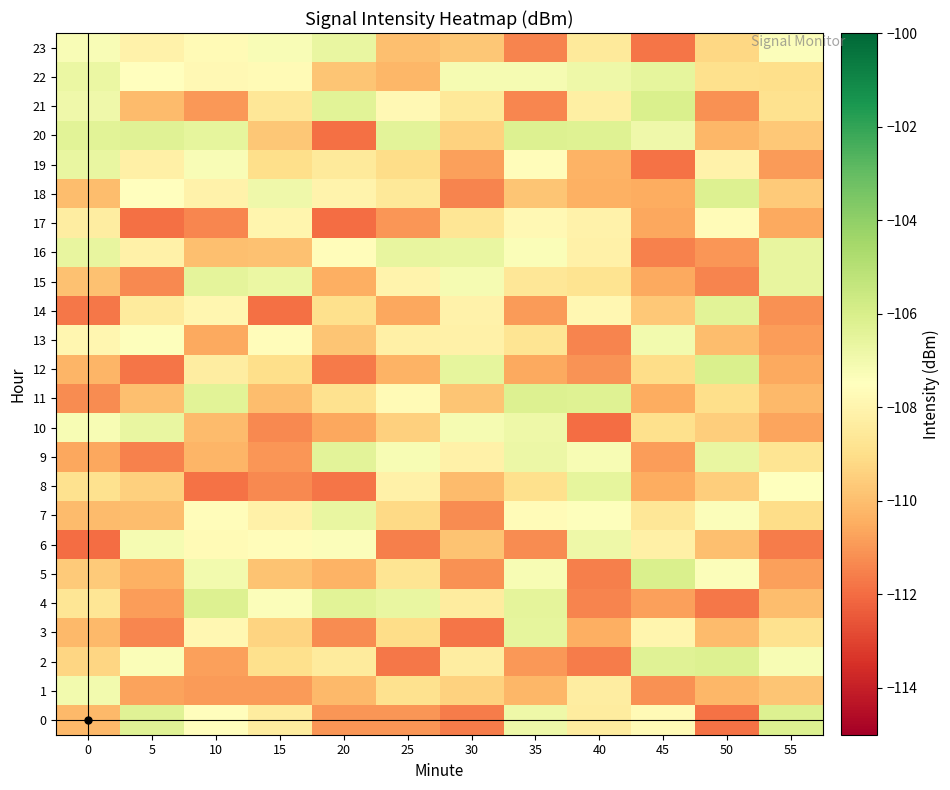

List the series in order of their peak value, lowest first.

17, 1, 13, 6, 7, 23, 19, 10, 16, 8, 3, 22, 15, 9, 14, 2, 20, 4, 0, 11, 18, 12, 5, 21